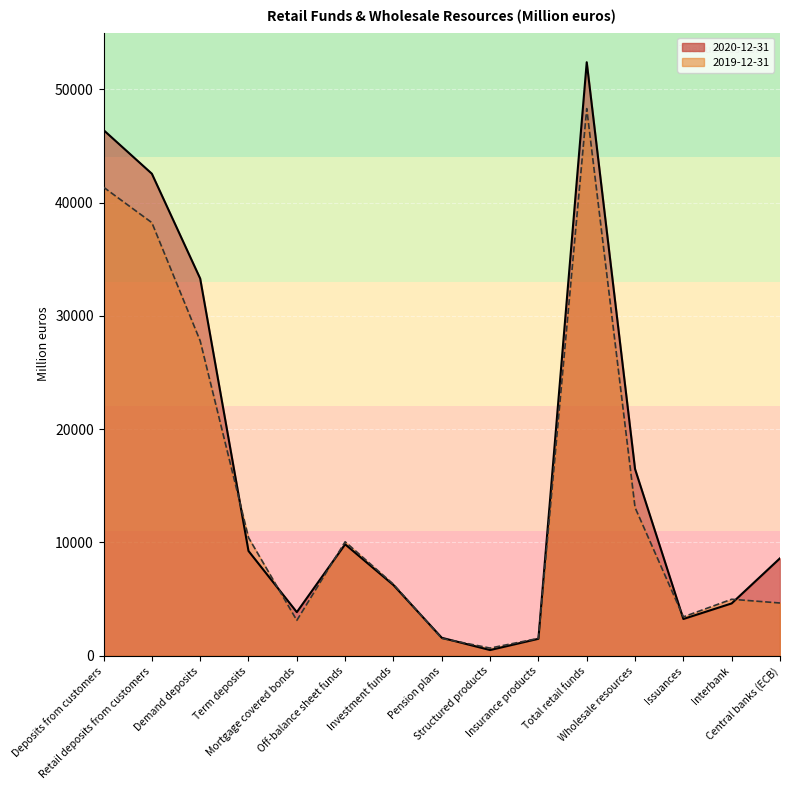

What is the difference between the second highest and minimum values in the 2020-12-31 series?

45886